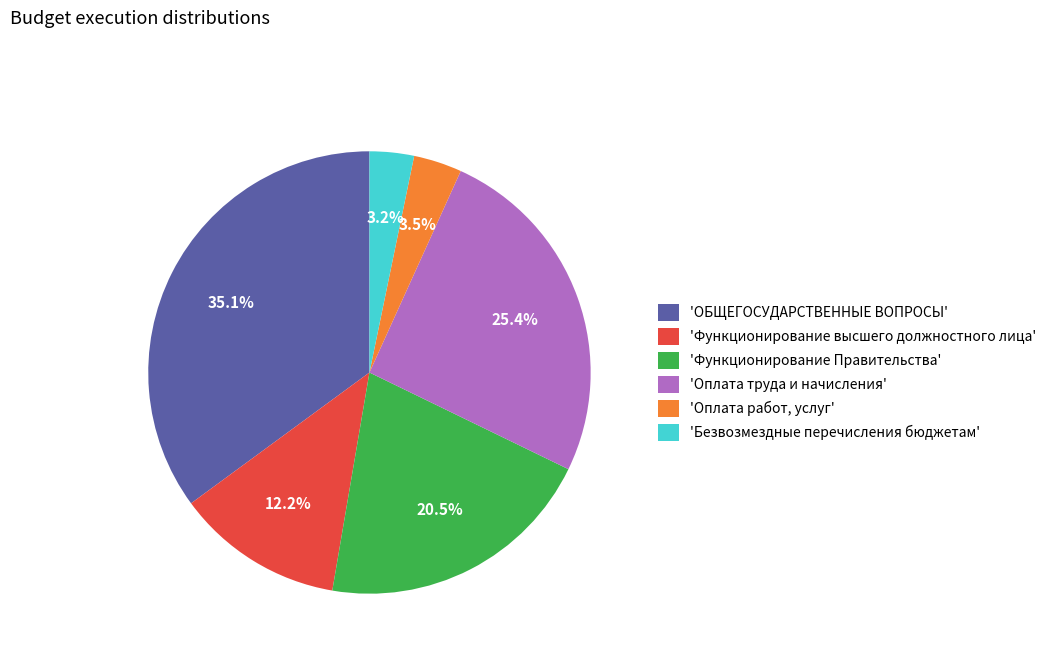

To the nearest percent, what is the difference between the largest and smallest slice percentages?

32%